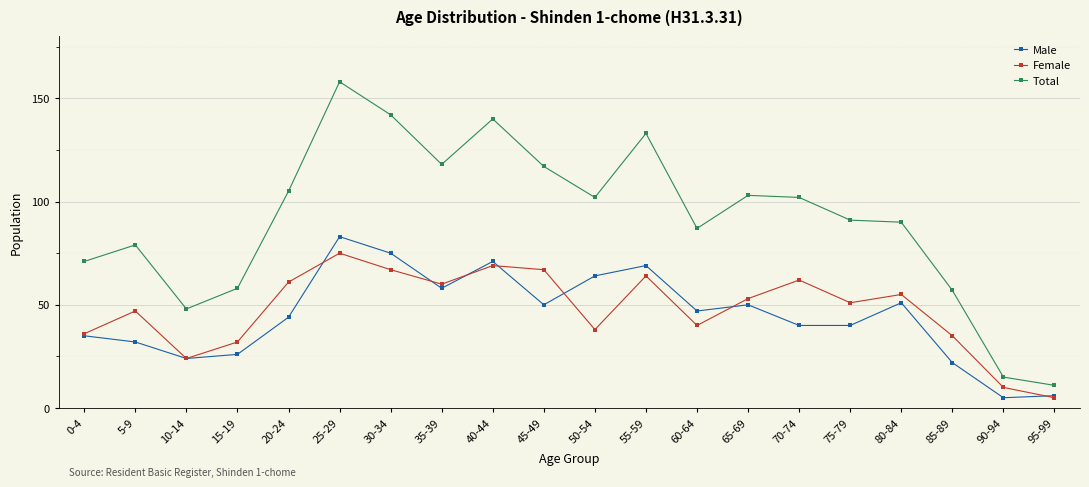

Where is Female nearest to the value 40?

60-64